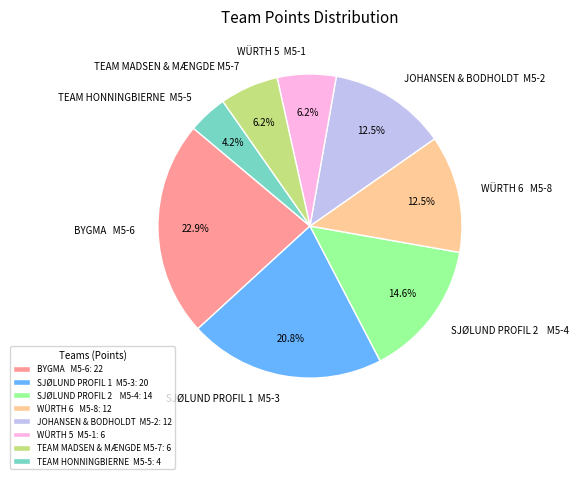

How many segments does this pie chart have?

8